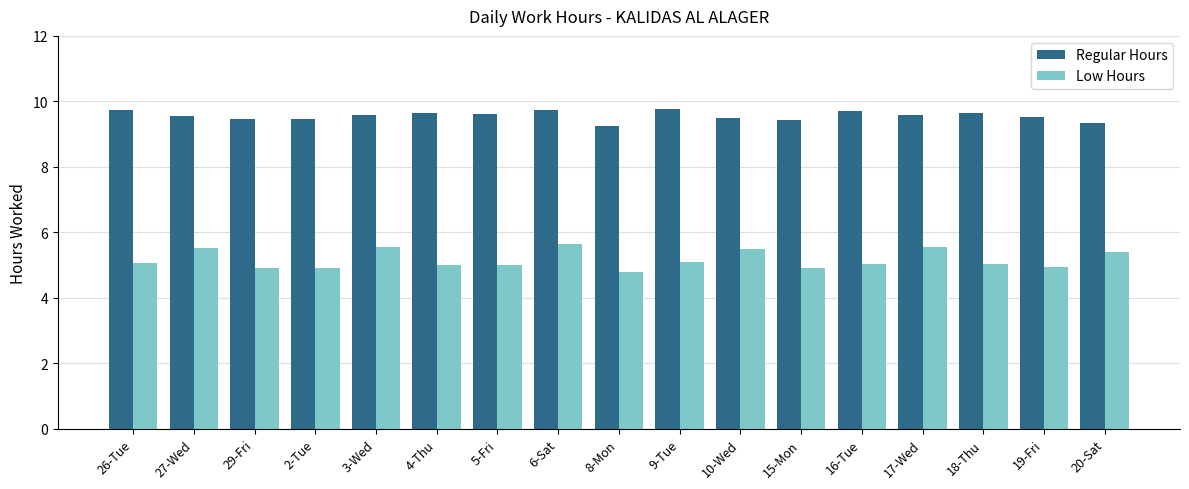

At which category is the sum across all series the highest?

6-Sat